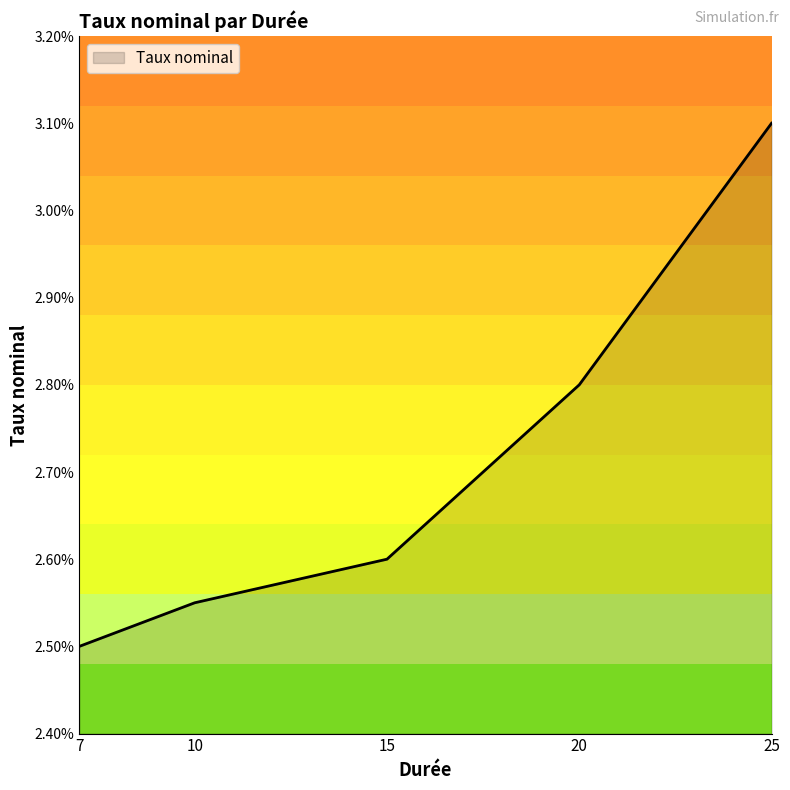

Is it true that the value at 15 is 0.0?

False